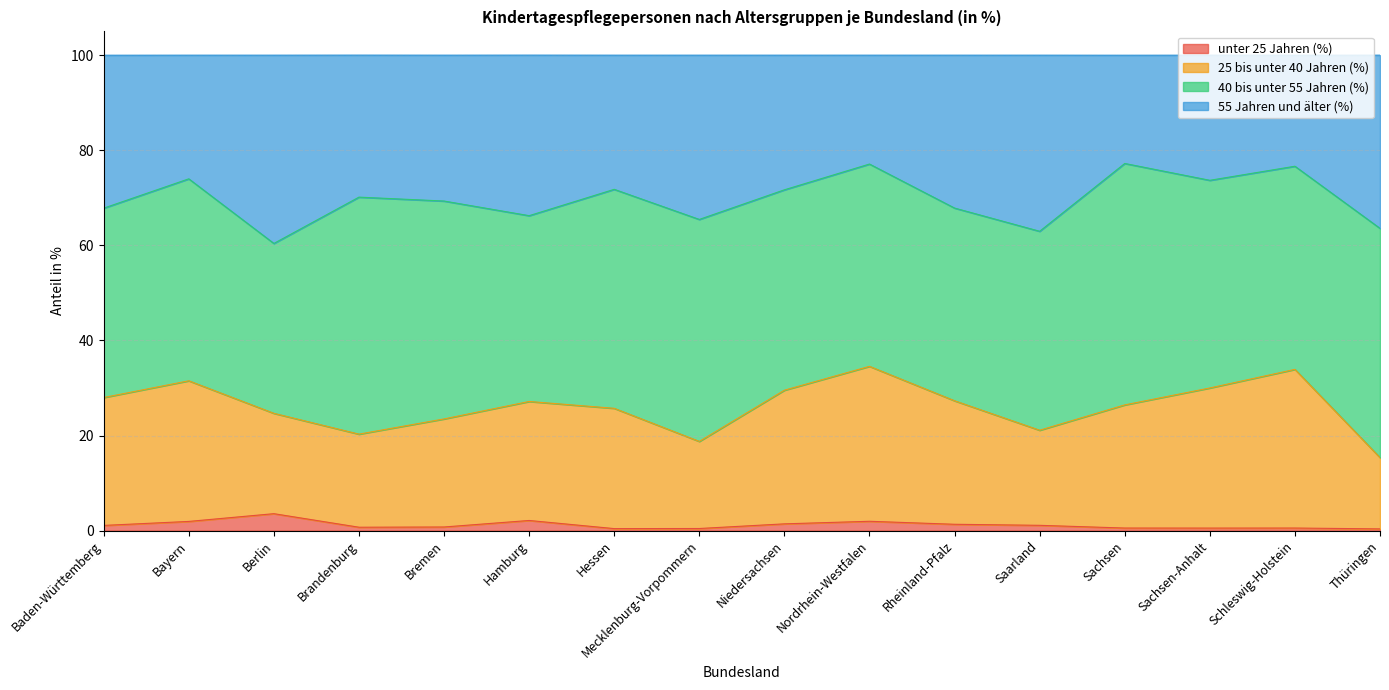

What are all the series names shown in the legend?

unter 25 Jahren (%), 25 bis unter 40 Jahren (%), 40 bis unter 55 Jahren (%), 55 Jahren und älter (%)